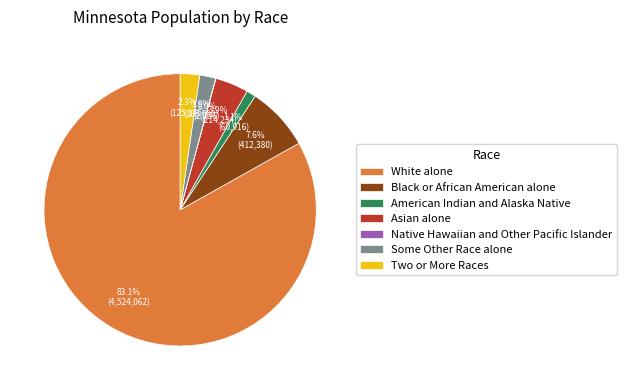

What is the majority slice?

White alone